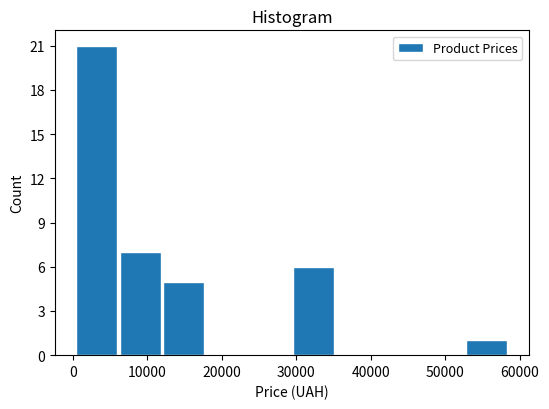

Which range on the x-axis has the tallest bar?

0 to 6000